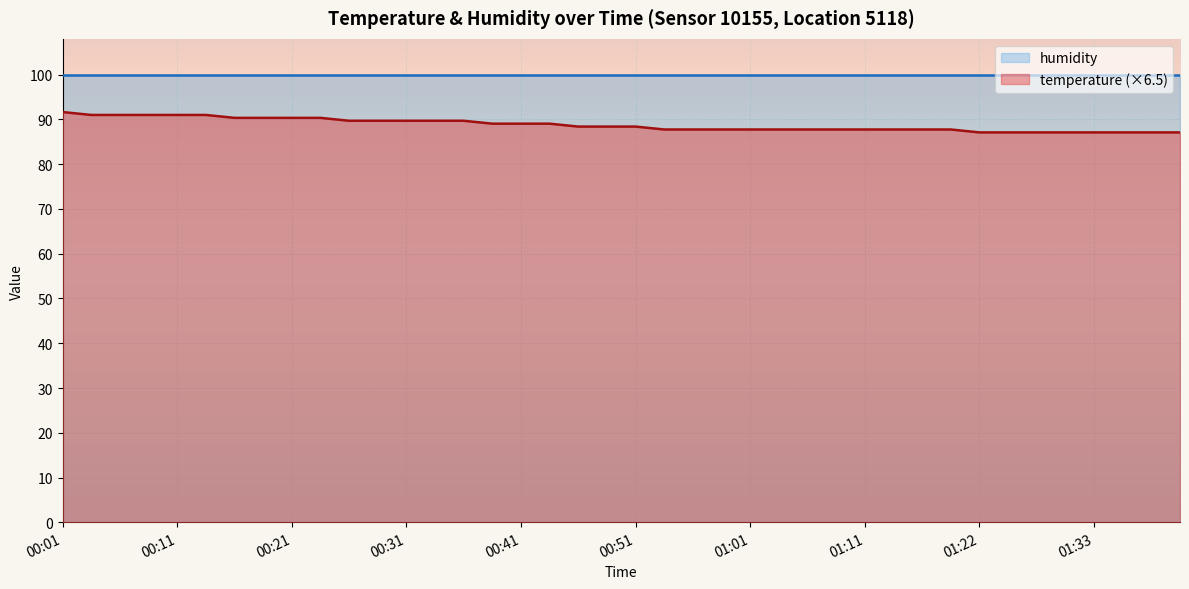

How many lines are shown in the chart?

2